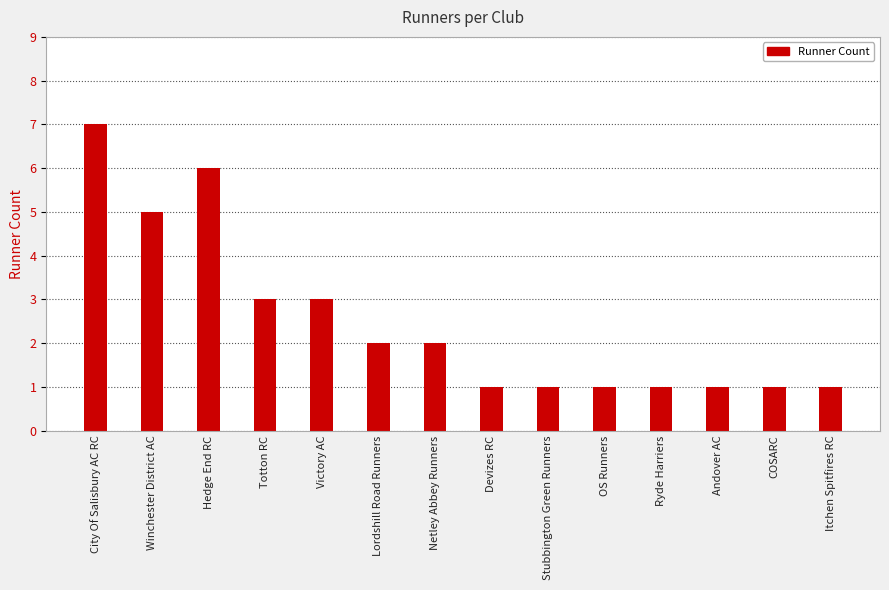

What position from the right is Stubbington Green Runners?

6